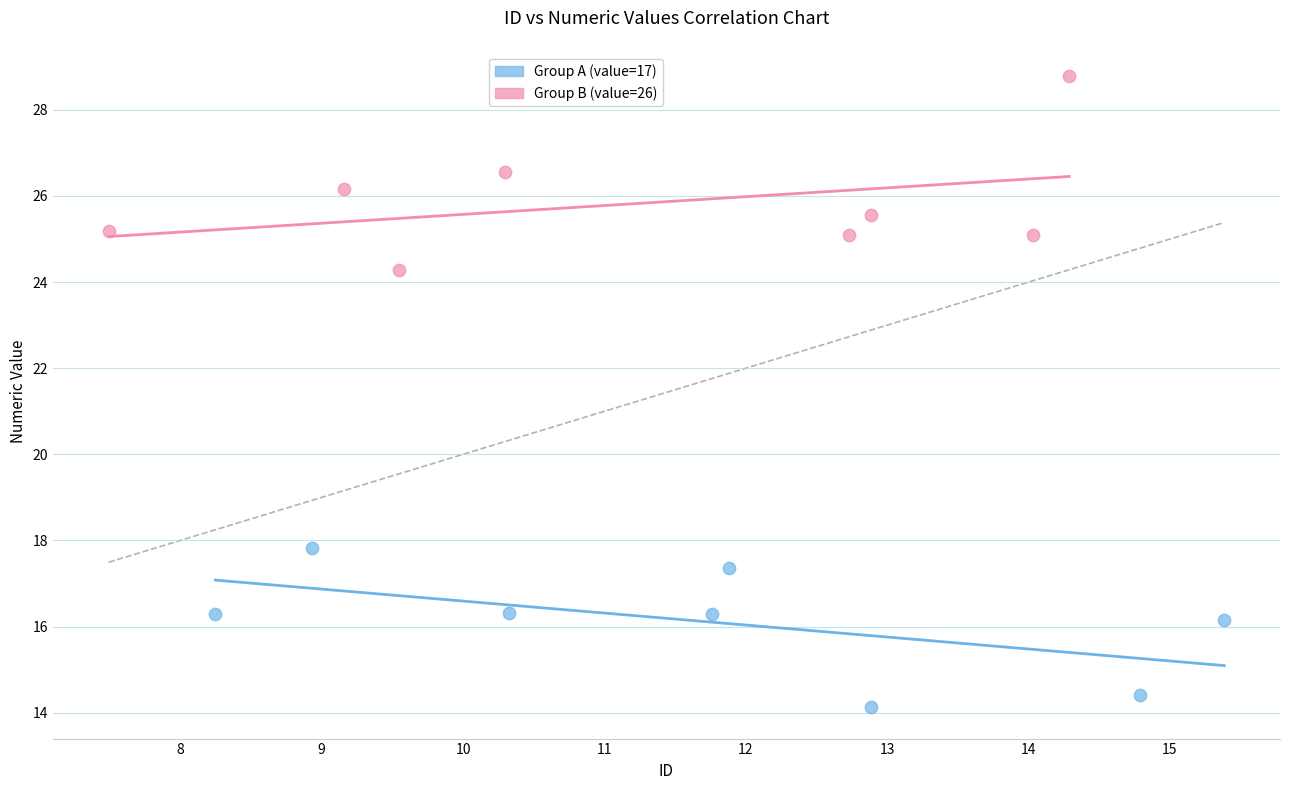

Which series reaches the maximum Y coordinate?

Group B (value=26)